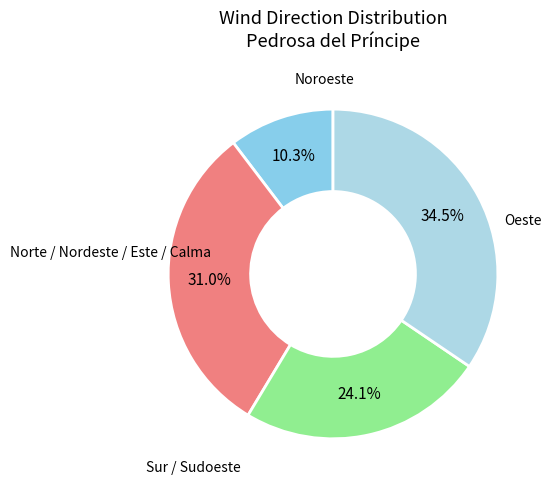

How many slices are in this pie chart?

4